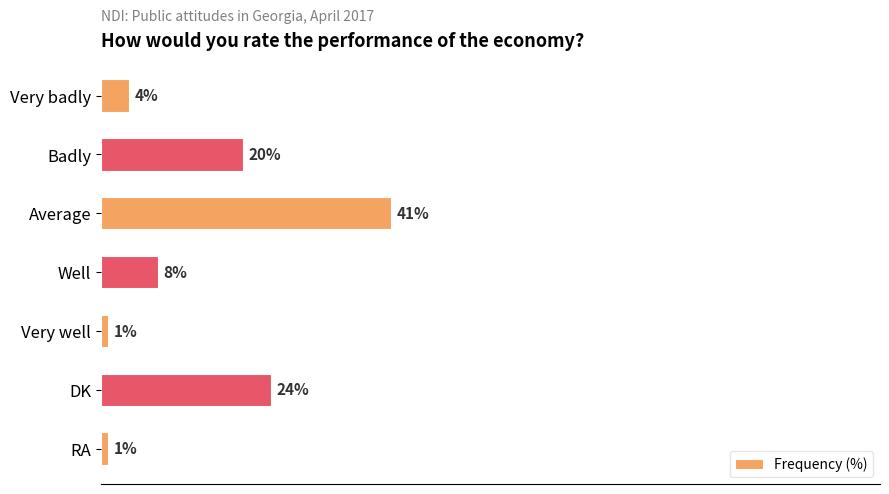

What is the label of the 7th bar from the top?

RA